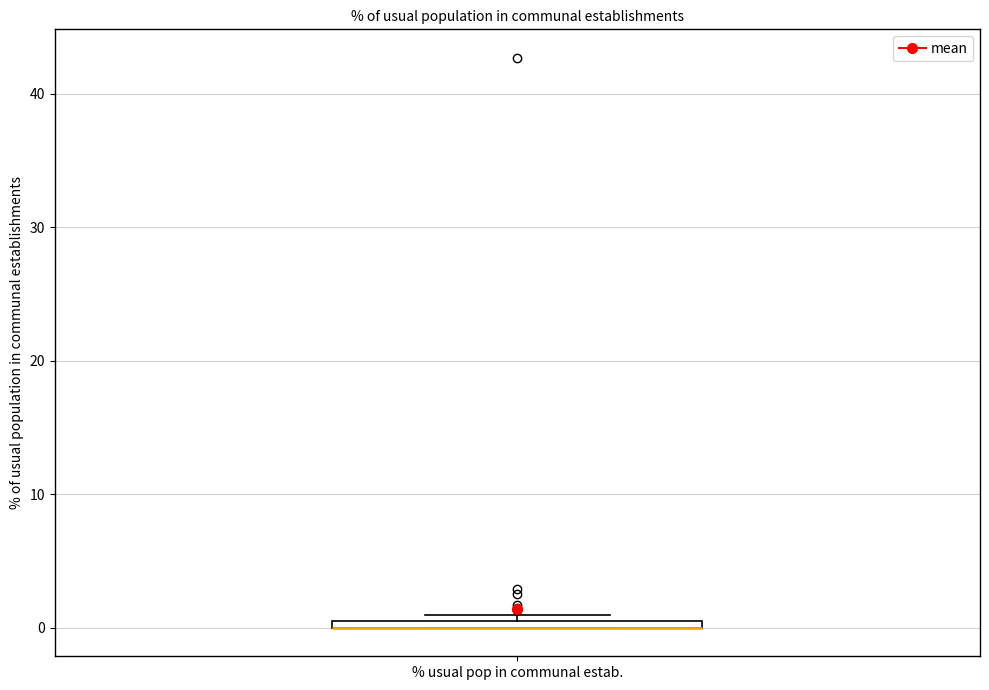

Where is the upper edge of the box for % usual pop in communal estab. on the y-axis? The values are not printed on the chart, so give them approximately, as read against the axis.

1